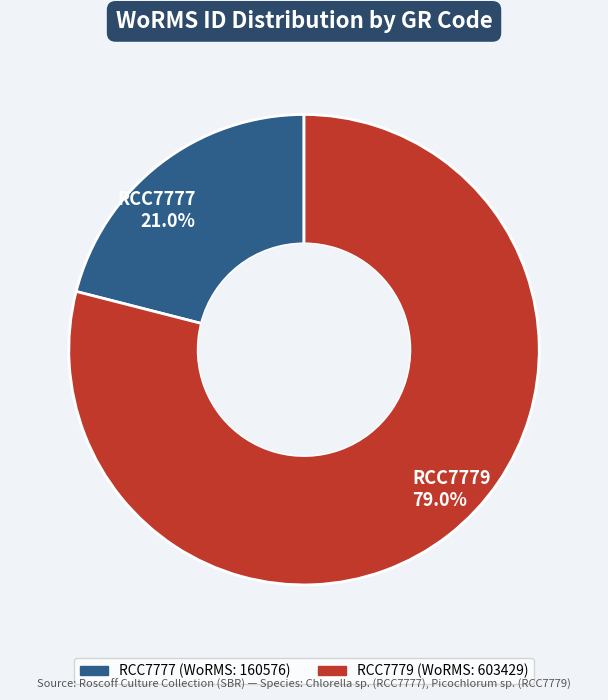

Combined, do RCC7779 and RCC7777 account for over 50%?

Yes